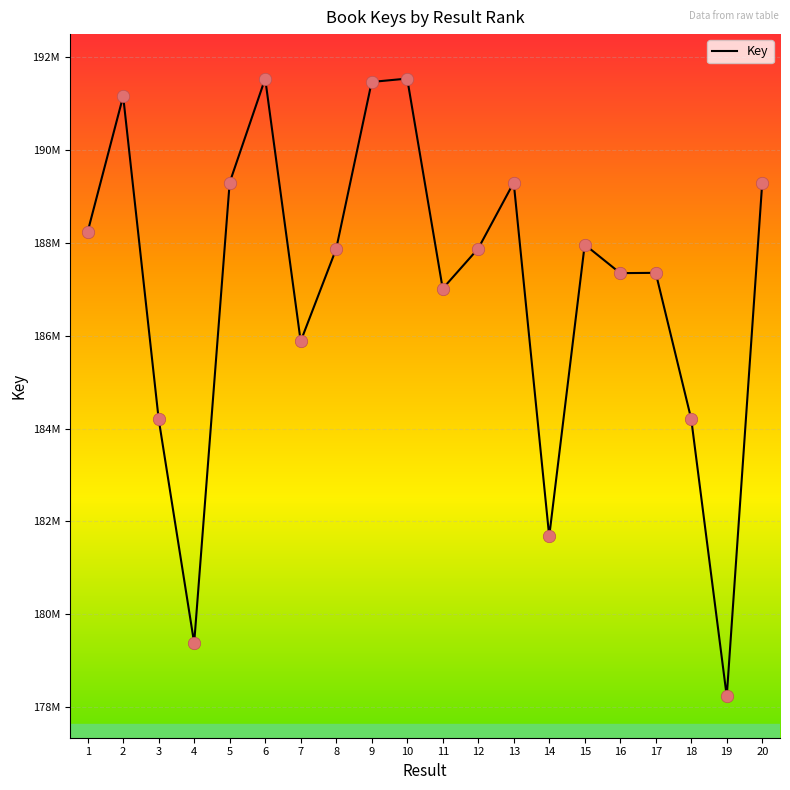

Approximately how many times larger is the value at 2 compared to 18?

1.0